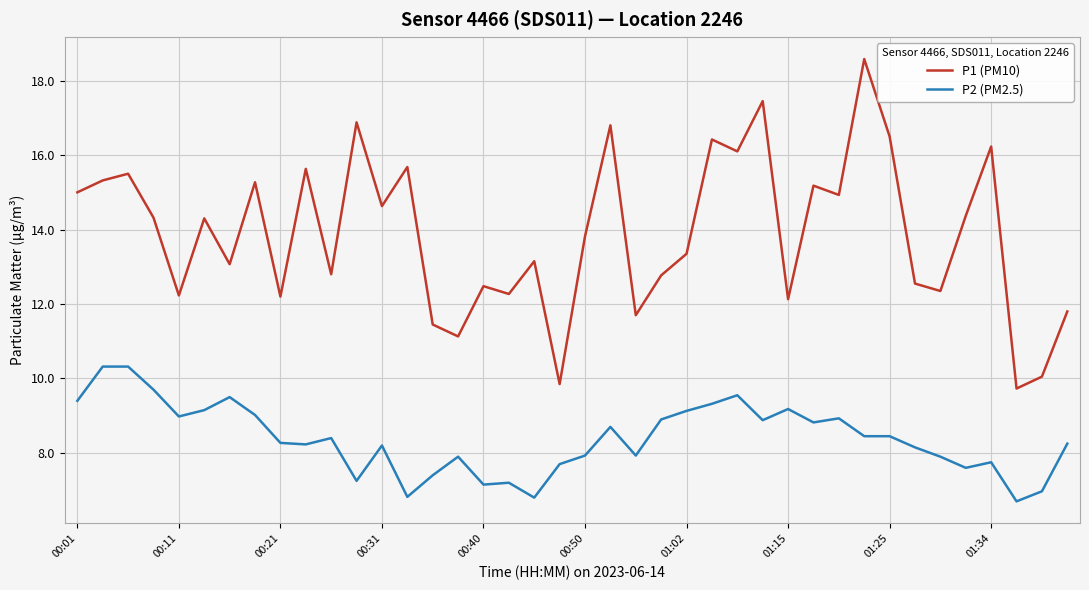

How many values in the P1 (PM10) series are below 14?

20